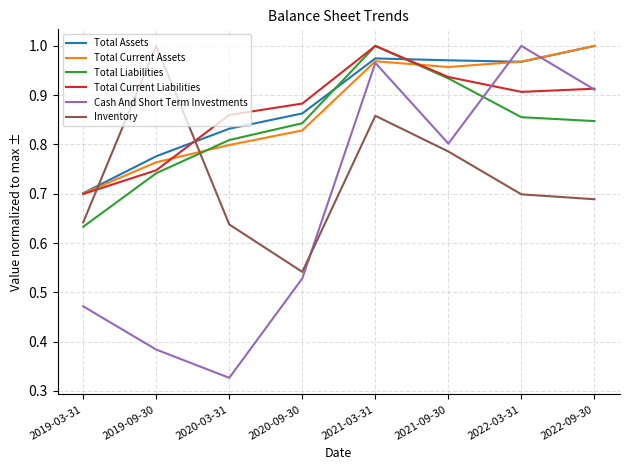

In Total Current Liabilities, how many points are higher than both neighbors (excluding endpoints)?

1